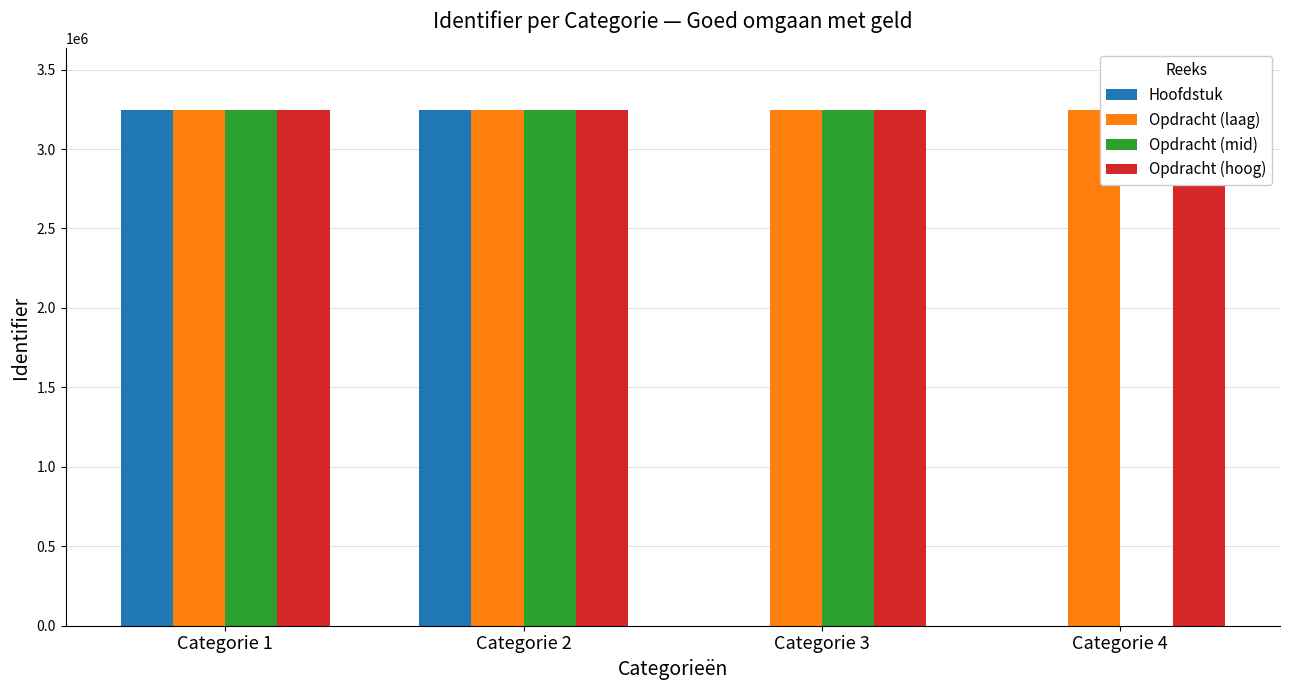

The value of Hoofdstuk at Categorie 4 is -2064066. True or false?

False